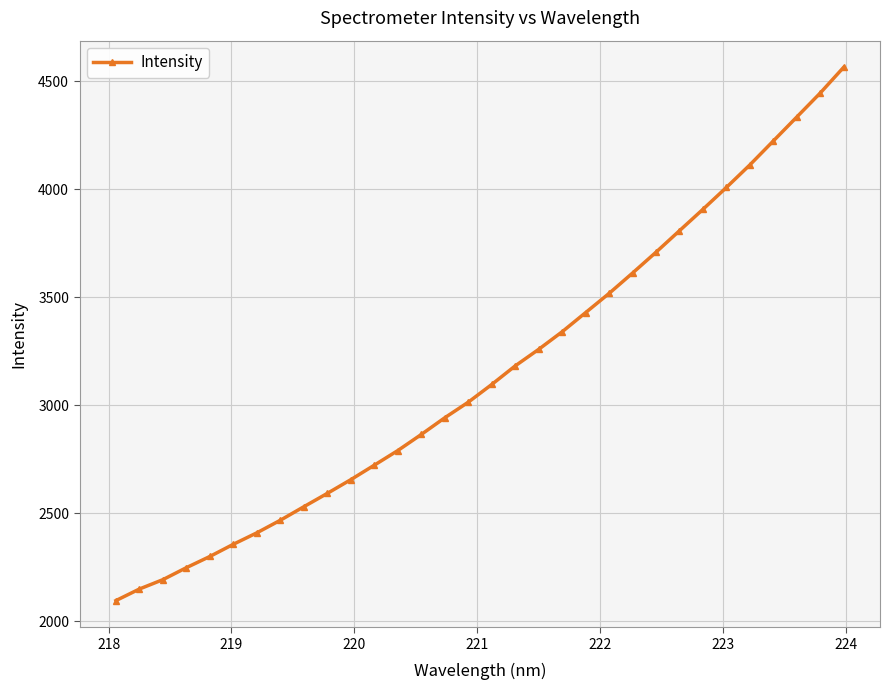

What is the average value?

3153.4